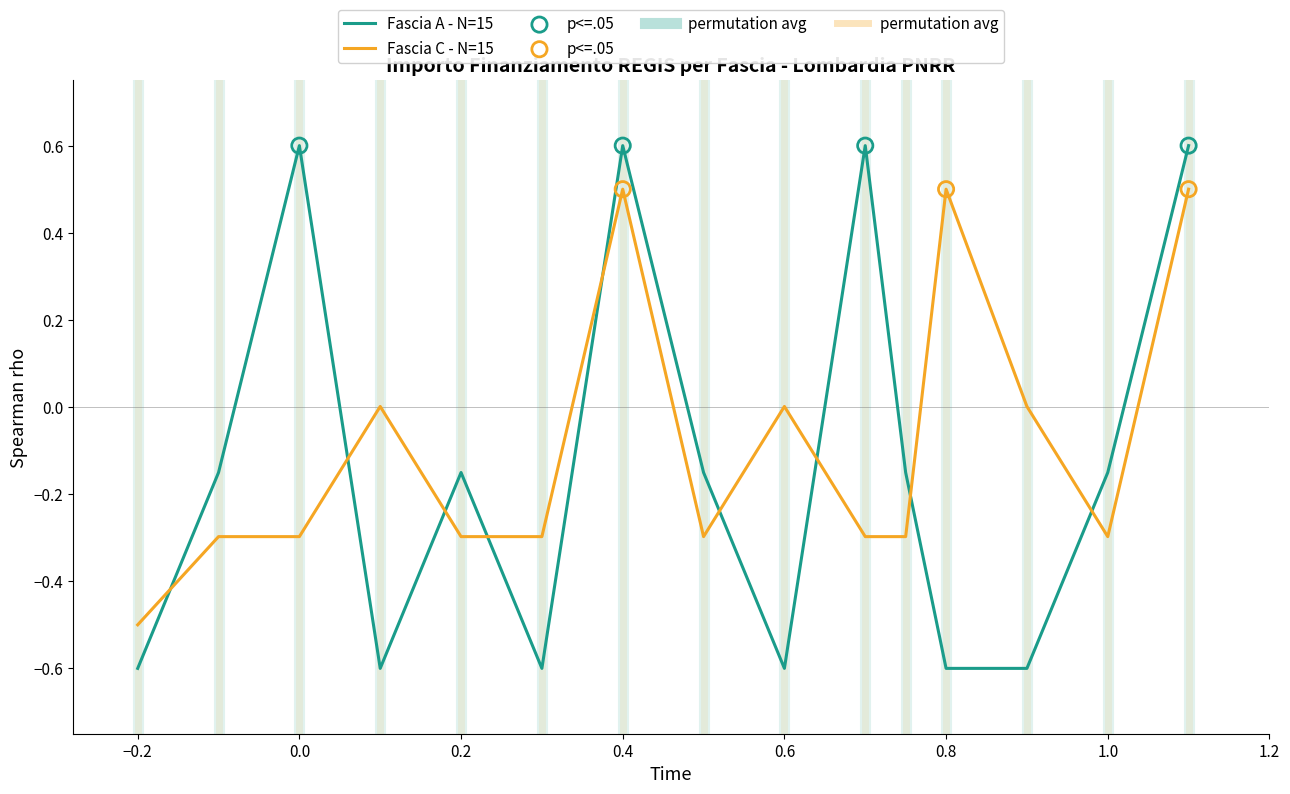

Which series has the widest spread of values?

Fascia A - N=15